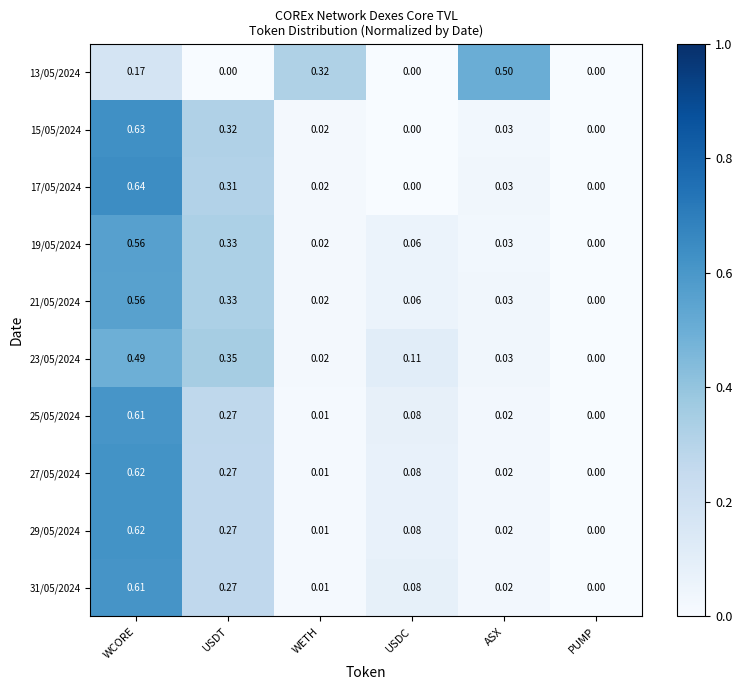

Which category has the highest value across all series?

WCORE